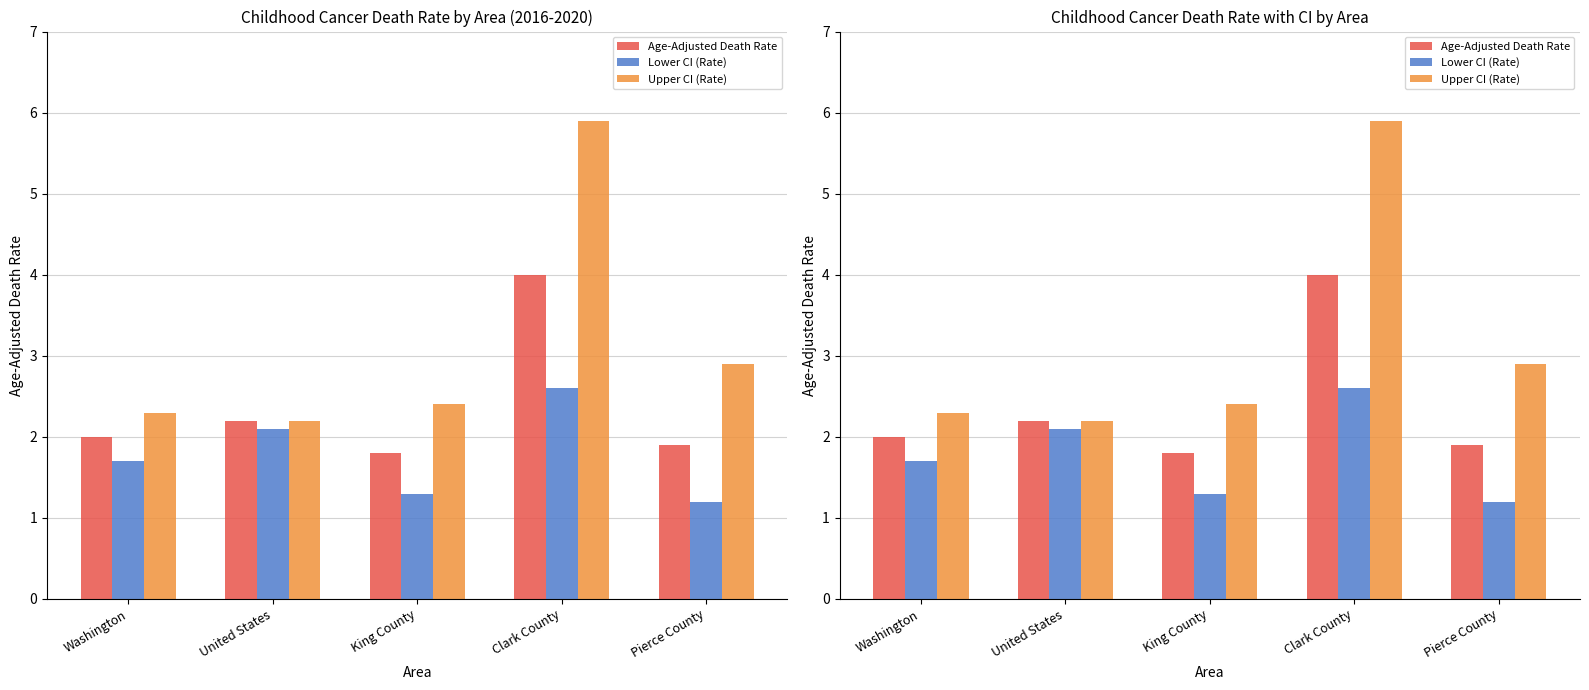

The Lower CI (Rate) series shows 1.9 at King County. True or false?

False